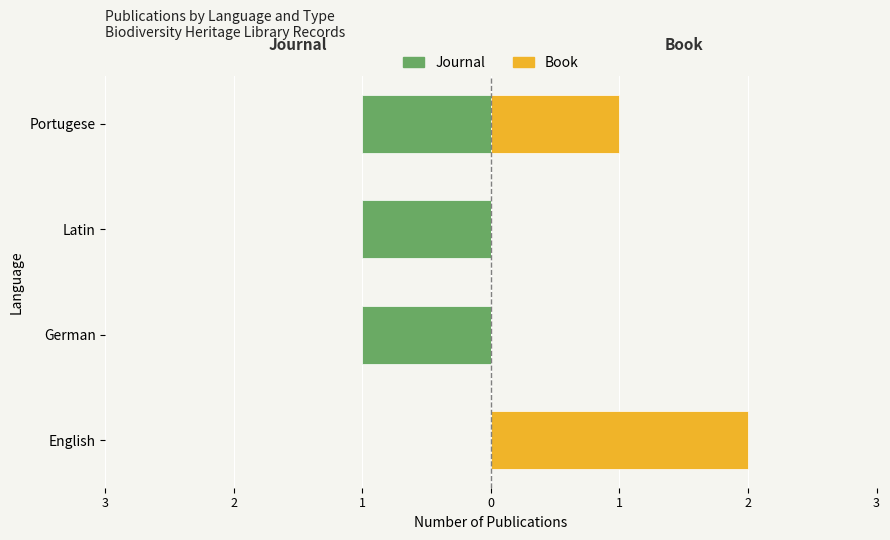

Does the chart contain stacked bars?

No